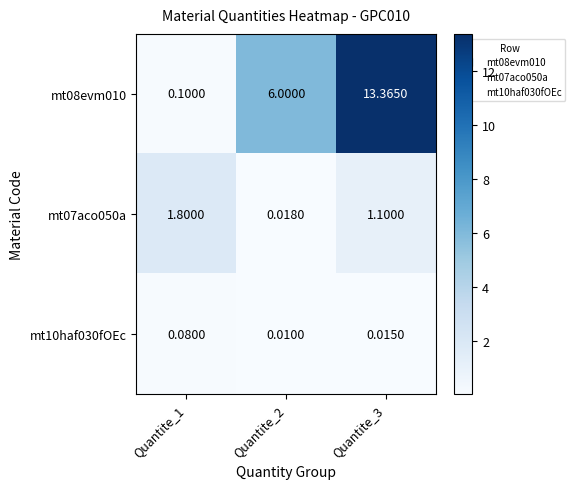

At which category does the chart reach its peak across all series?

Quantite_3